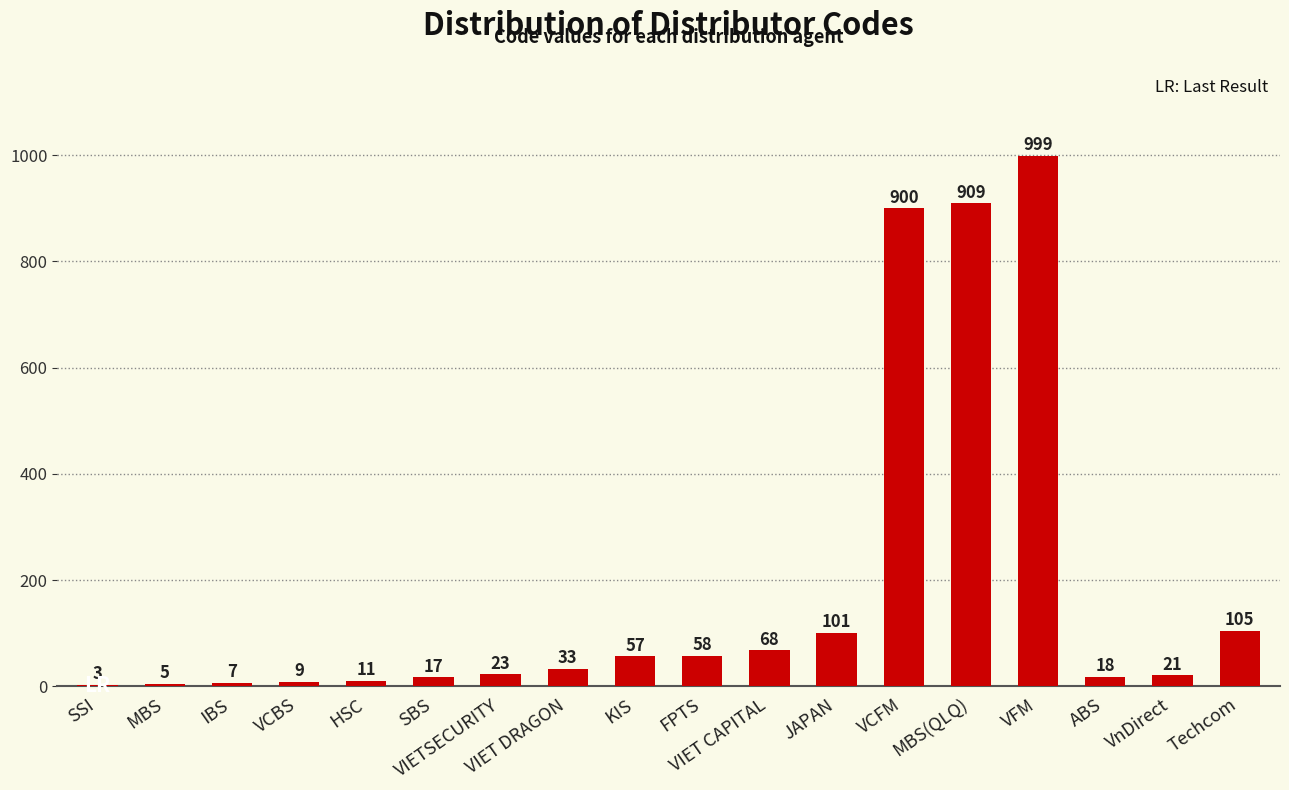

What is the sum of all values?

3344